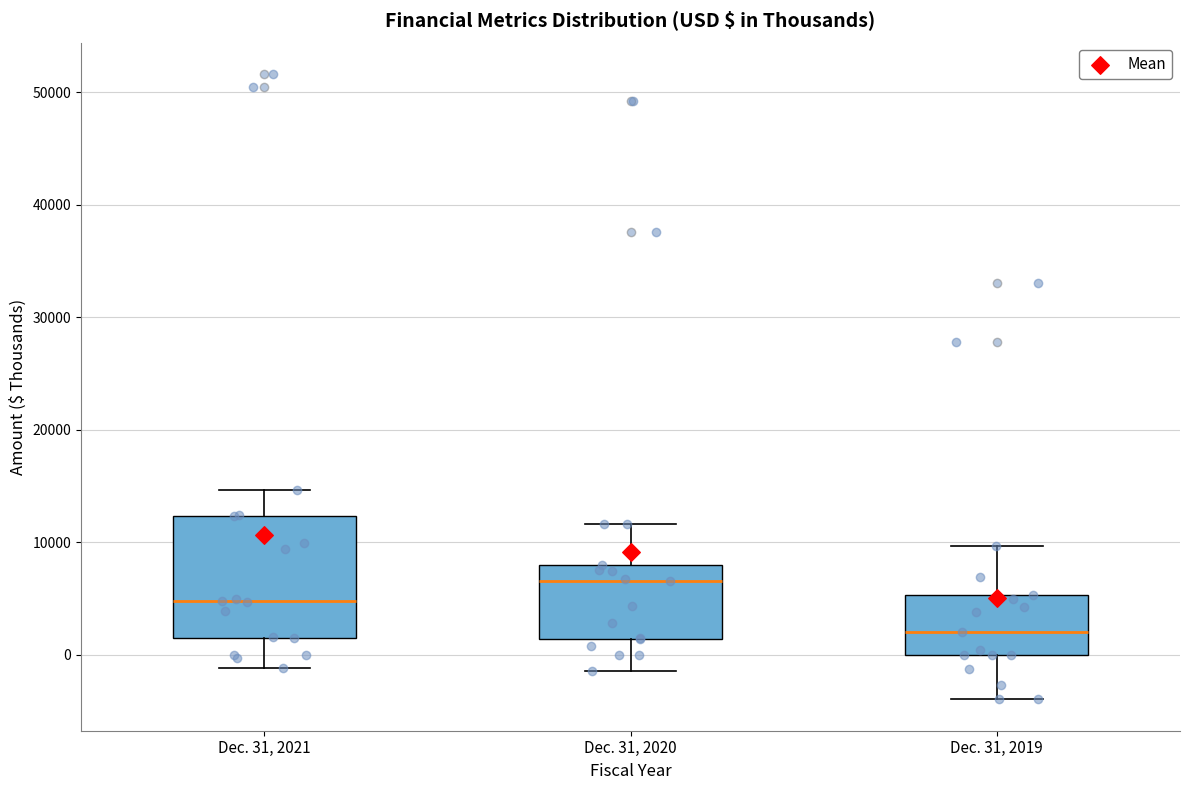

Comparing the boxes themselves (not the whiskers), which one is the tallest?

Dec. 31, 2021